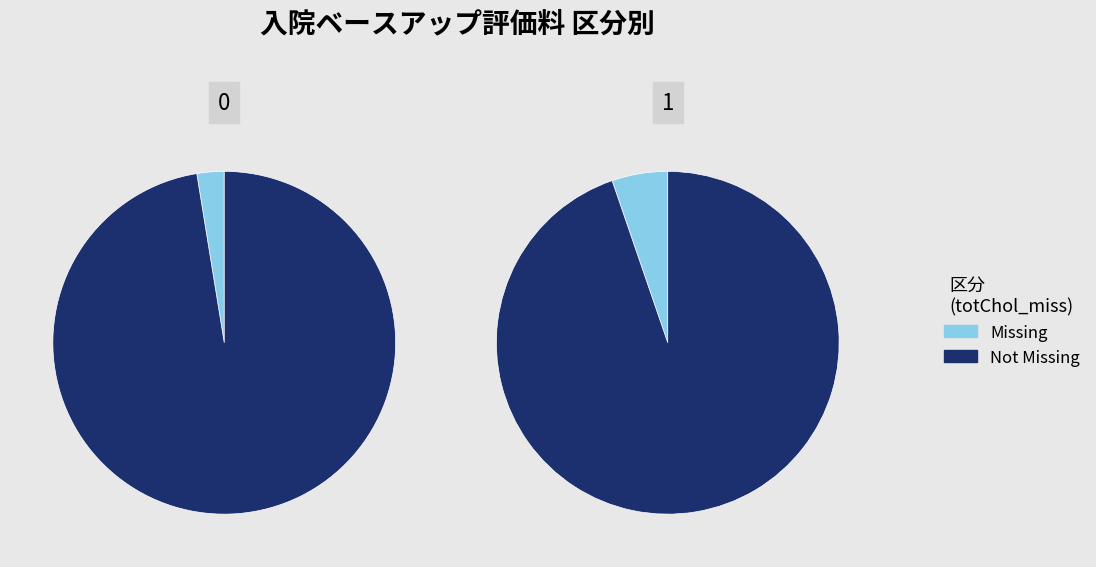

What is the spread (max minus min) of values at 1?

34